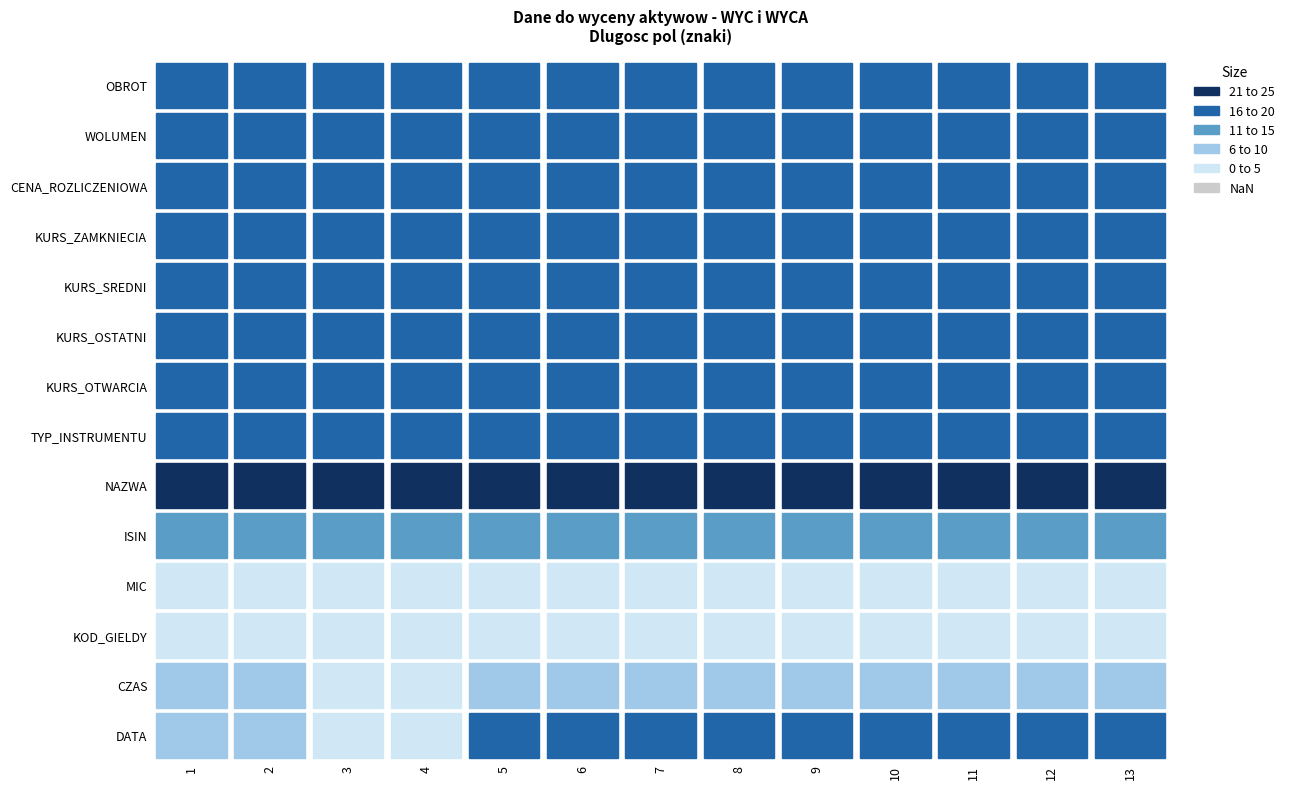

What is the total value across all series at 2?

210